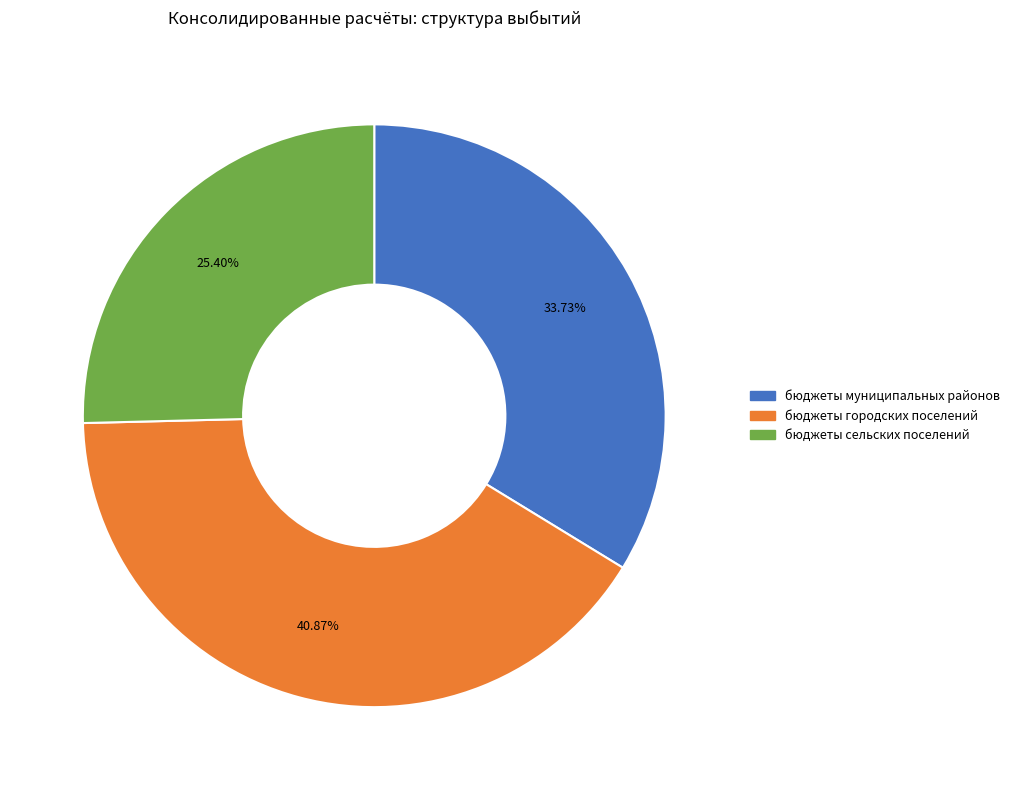

Combined, what portion of the pie is бюджеты муниципальных районов and бюджеты городских поселений?

74.6%